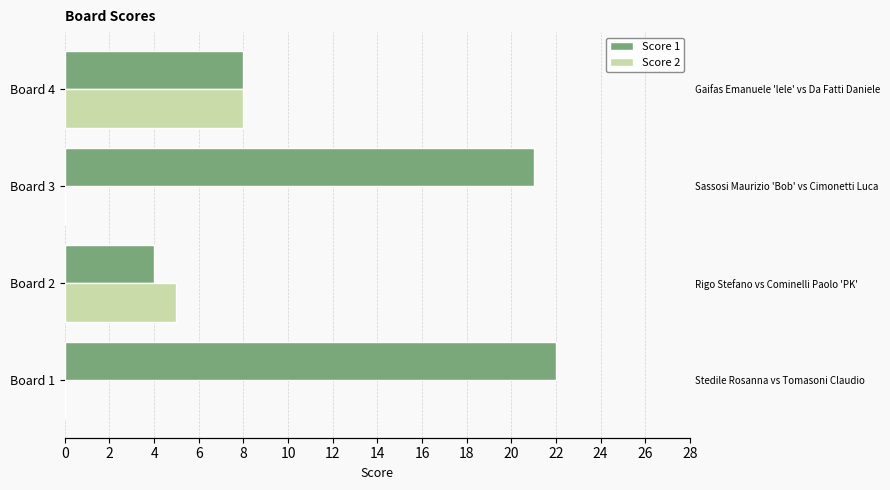

Are the bars grouped side by side (vs. stacked)?

Yes